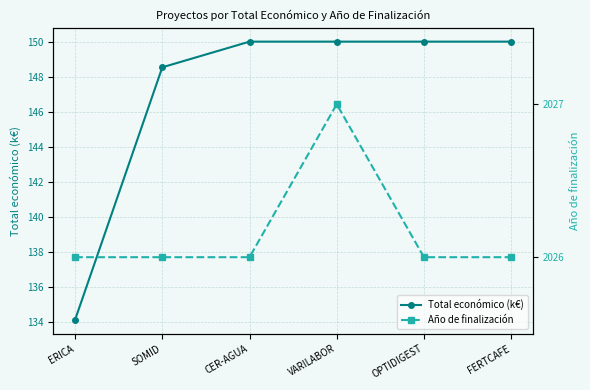

True or false: Total económico (k€) and Año de finalización intersect in this chart.

False